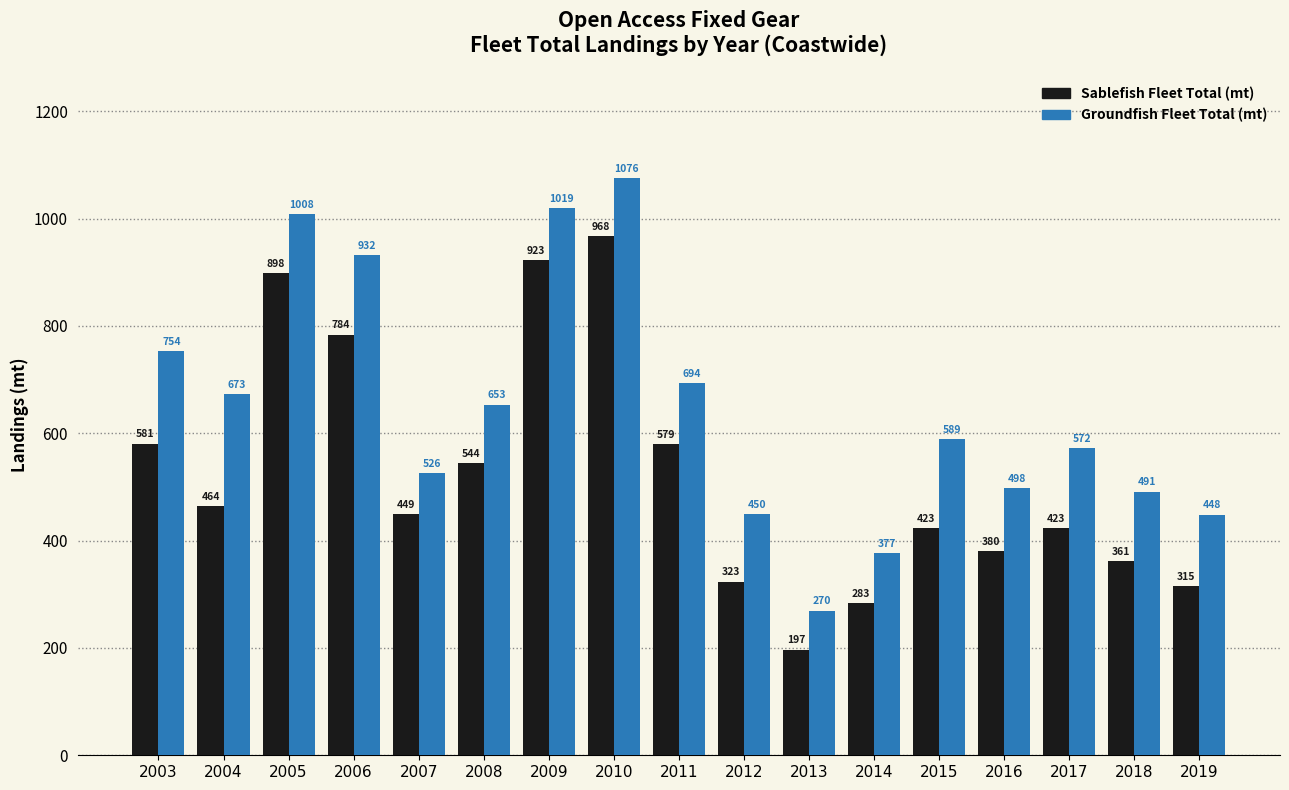

At how many categories does at least one series exceed 974?

3